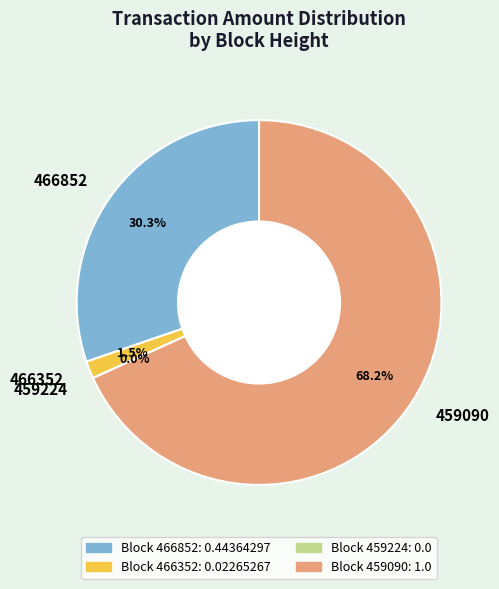

True or false: 466352 accounts for 14% of the total.

False